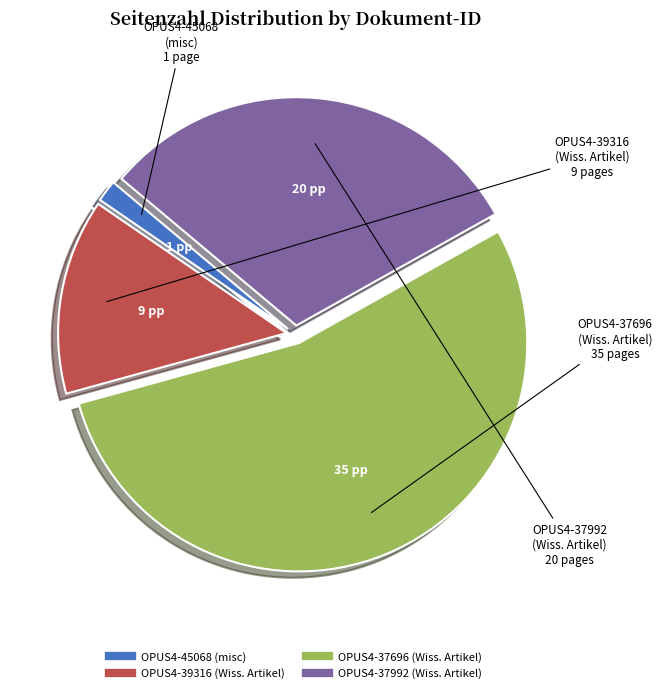

True or false: OPUS4-45068 accounts for 13% of the total.

False